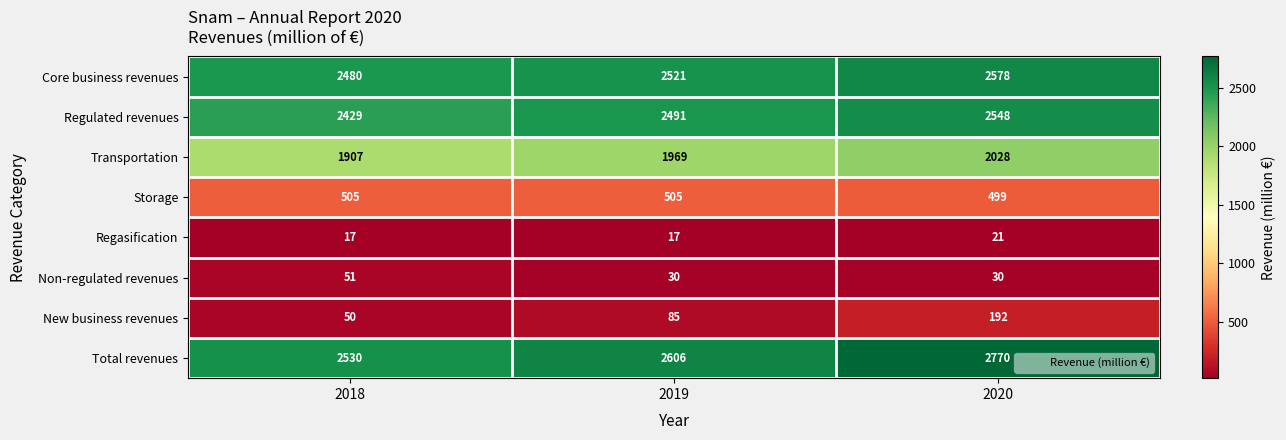

What is the maximum value shown in the chart?

2770